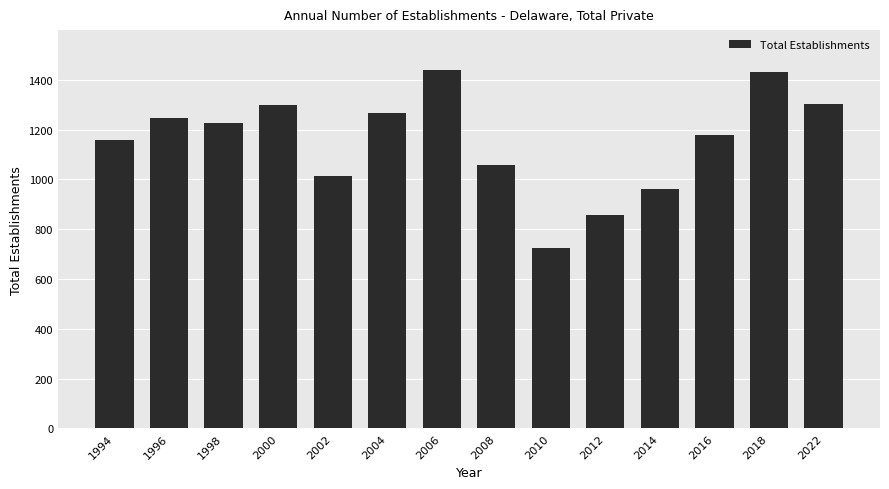

Between 2012 and 2000, which is larger?

2000